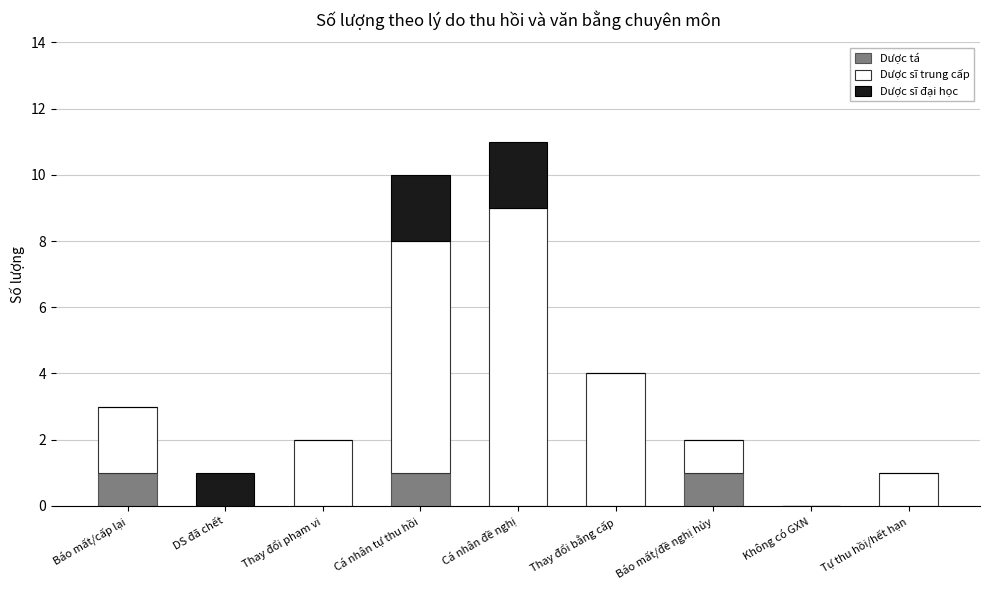

At which category is the sum across all series the highest?

Cá nhân đề nghị